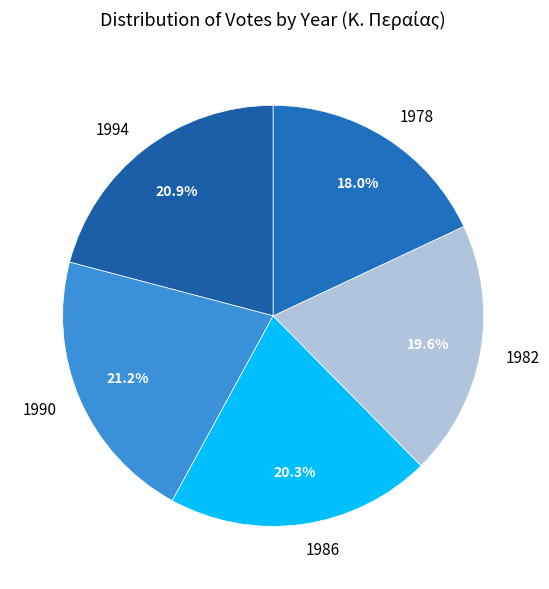

What is the smallest slice in the pie chart?

1978